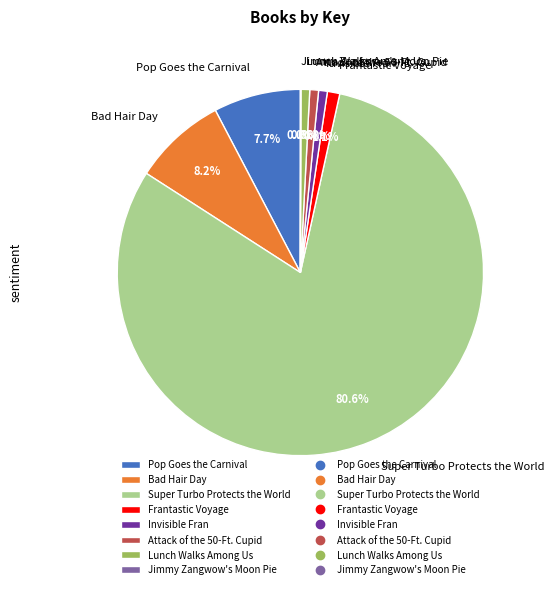

What percentage is NOT represented by Attack of the 50-Ft. Cupid?

99.2%